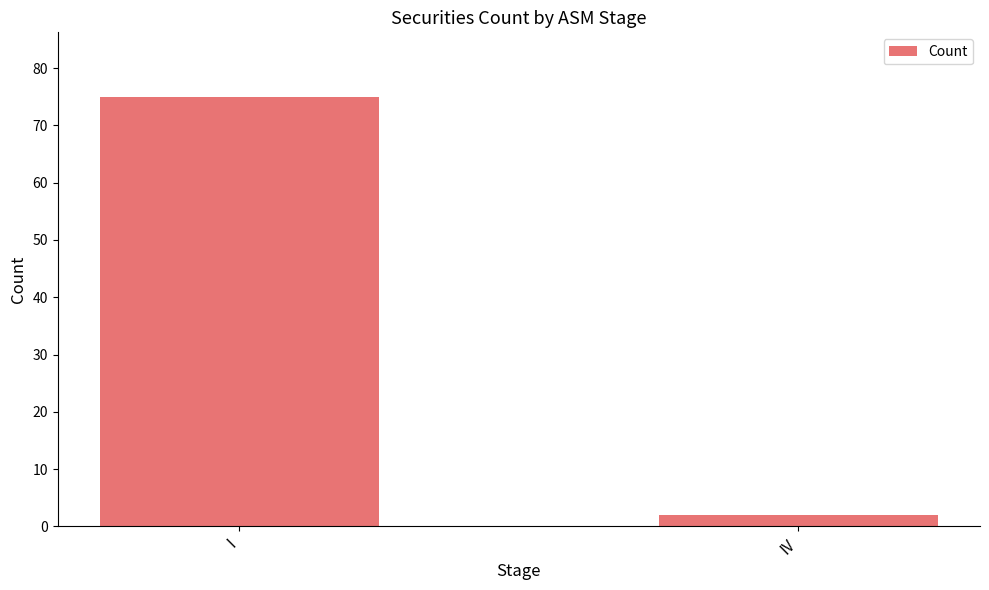

What is the sum of all values?

77